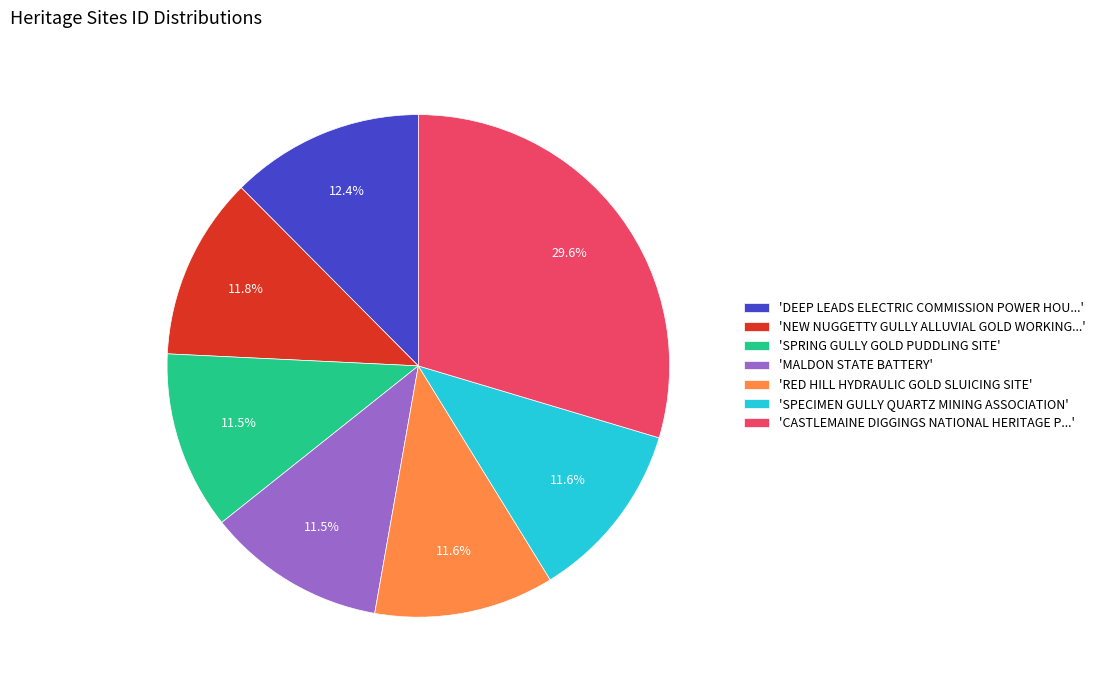

Count the number of slices in the pie.

7